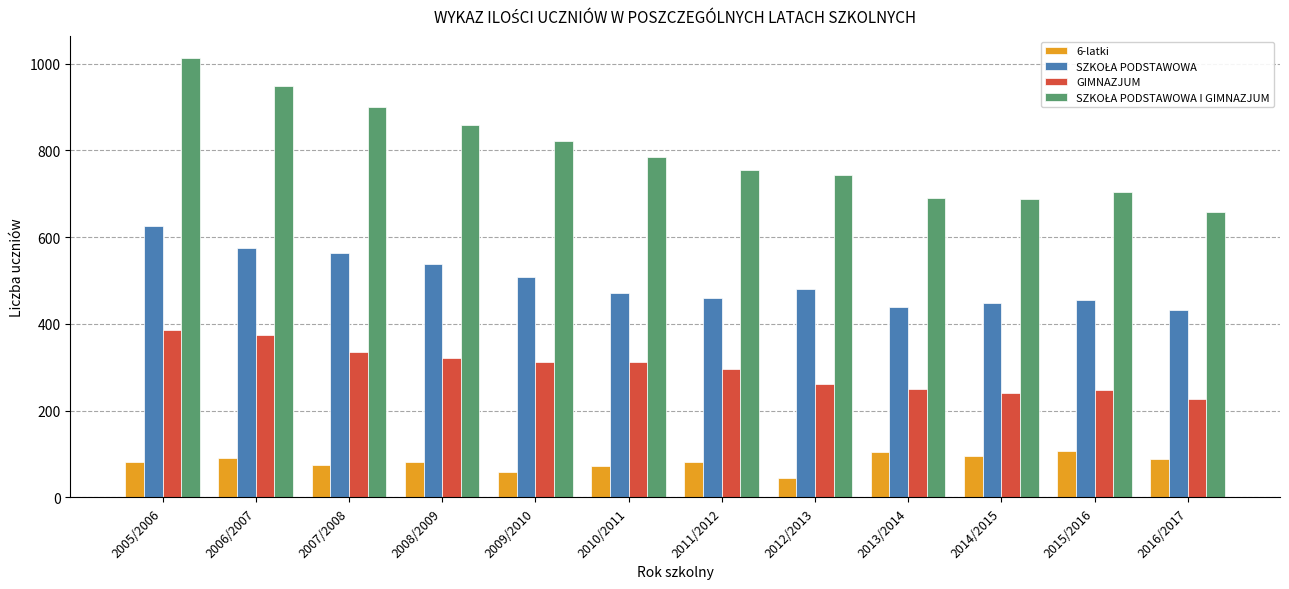

What value does the GIMNAZJUM series have at 2005/2006, to the nearest 10?

390